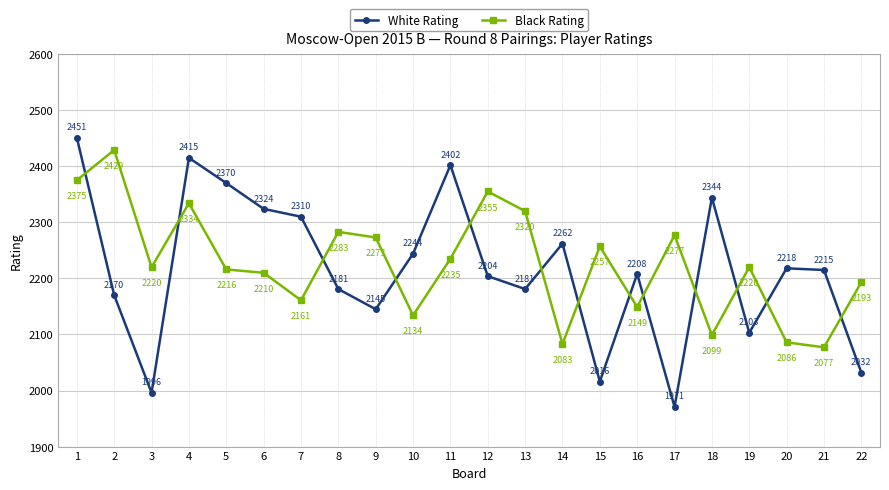

True or false: White Rating and Black Rating intersect in this chart.

True